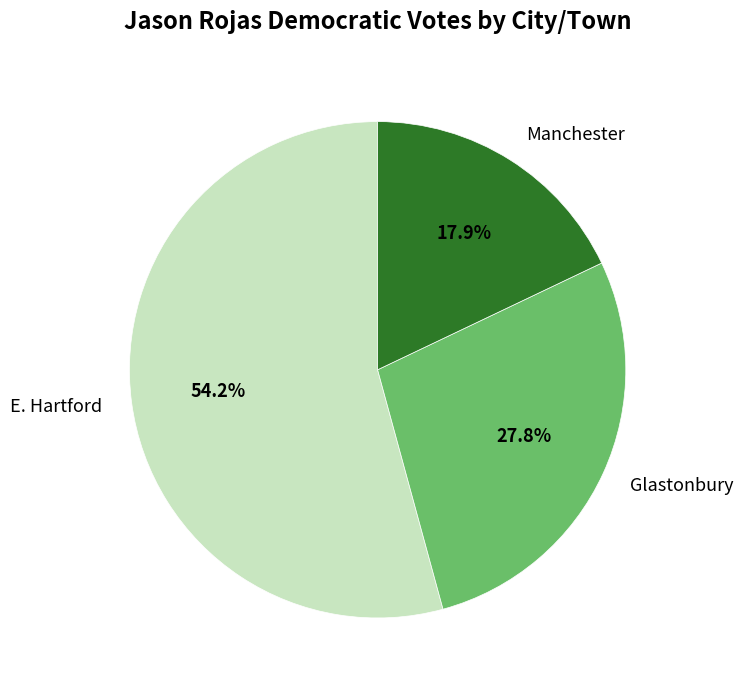

Which category accounts for the majority?

E. Hartford